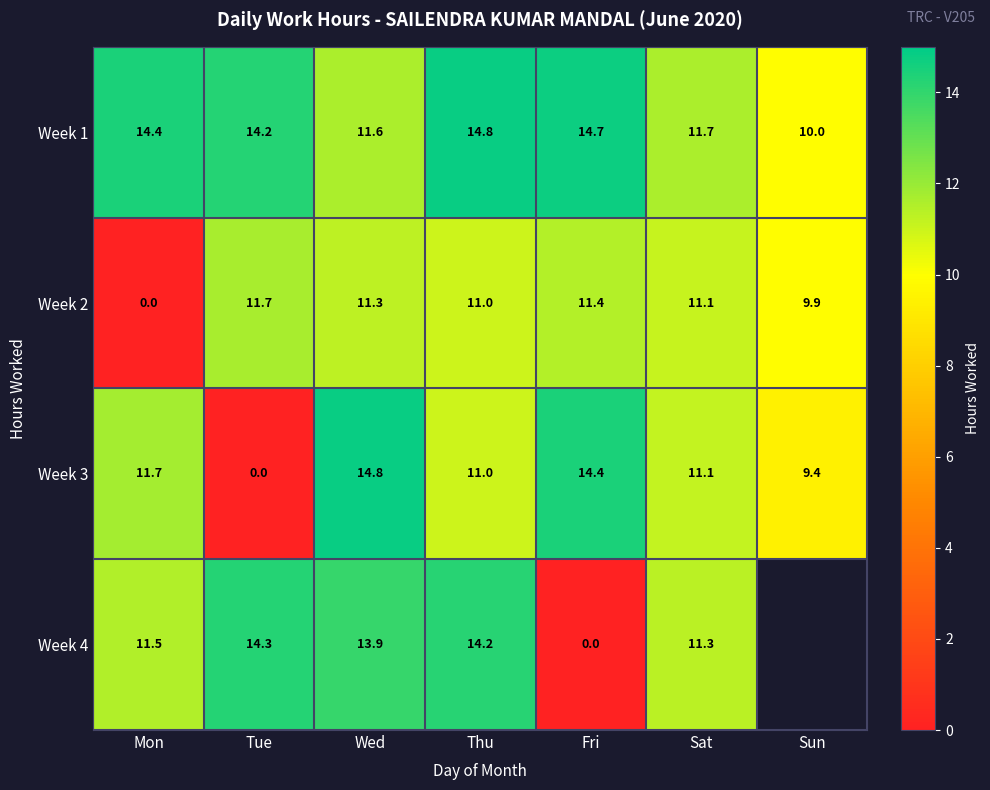

True or false: Week 1 has a value of 16.2 at Wed.

False